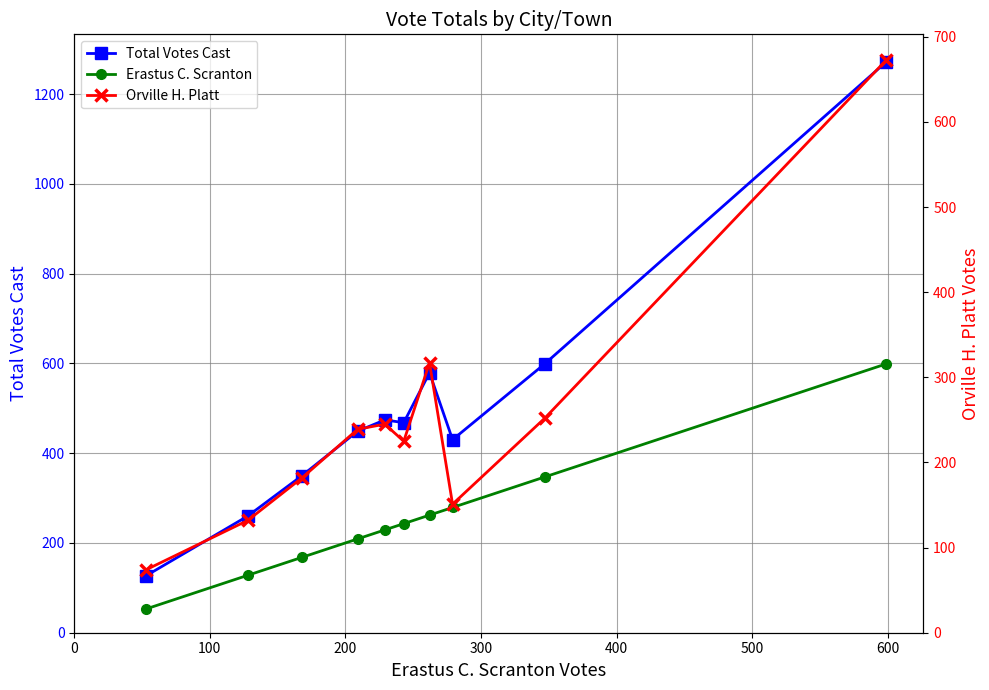

Is this an area chart (filled region under the line)?

No